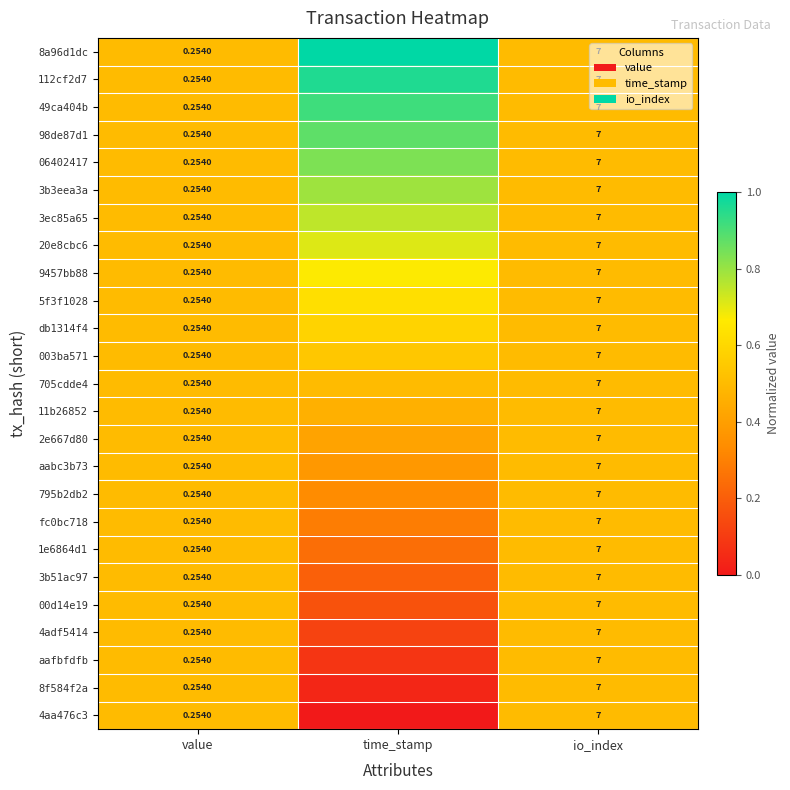

Which series changed the most between time_stamp and io_index?

8a96d1dc